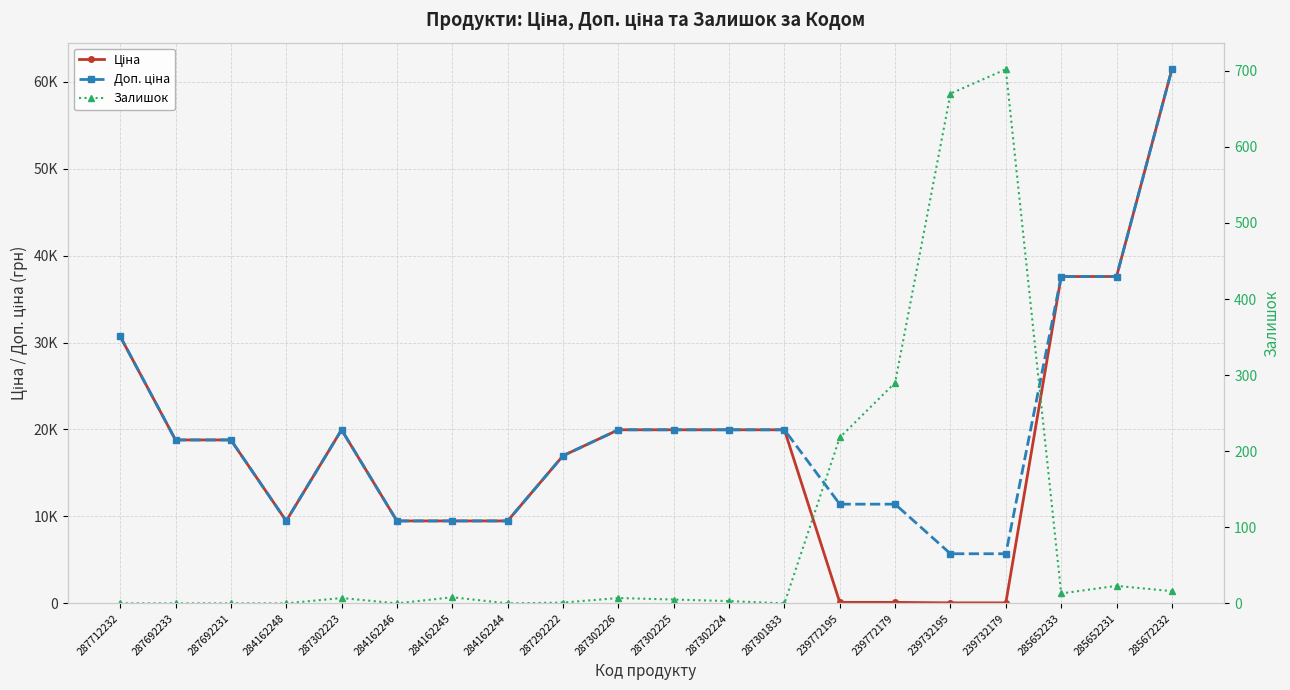

What are all the series names shown in the legend?

Ціна, Доп. ціна, Залишок